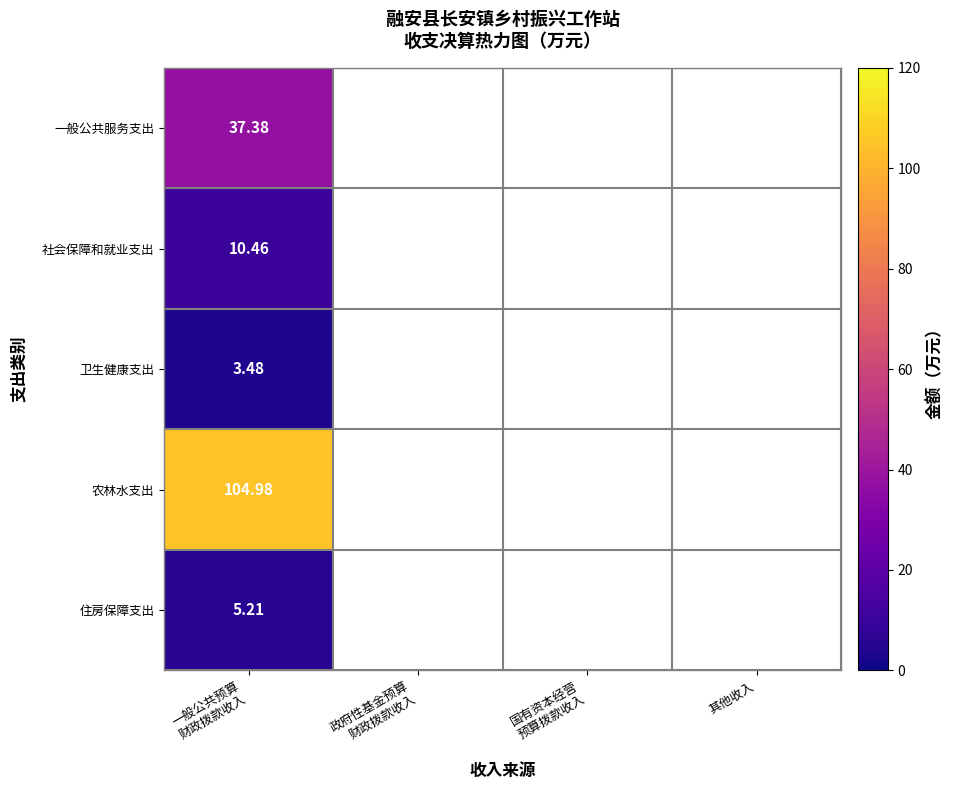

How many data points in 住房保障支出 are above 0?

1